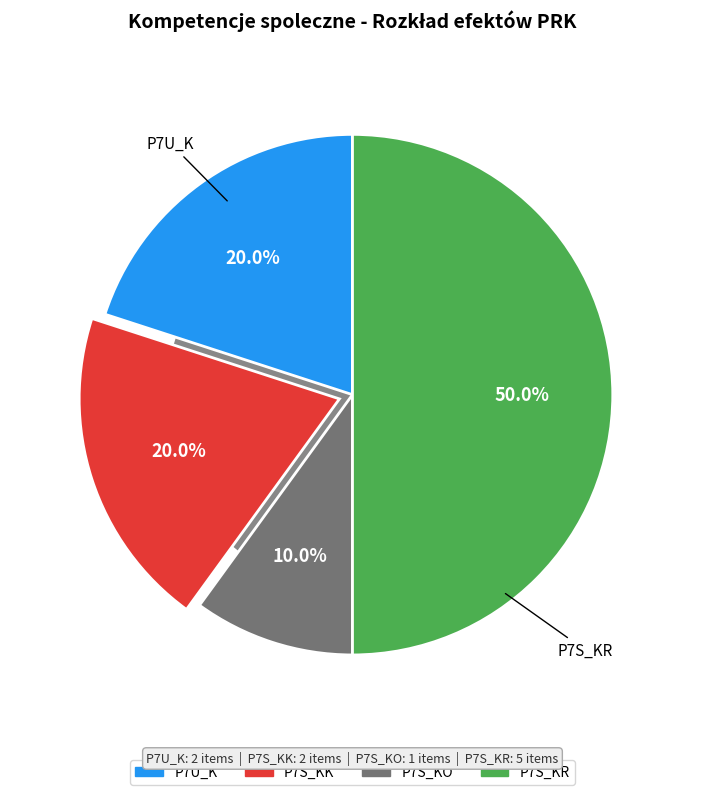

Which category has the smallest portion of the pie?

P7S_KO